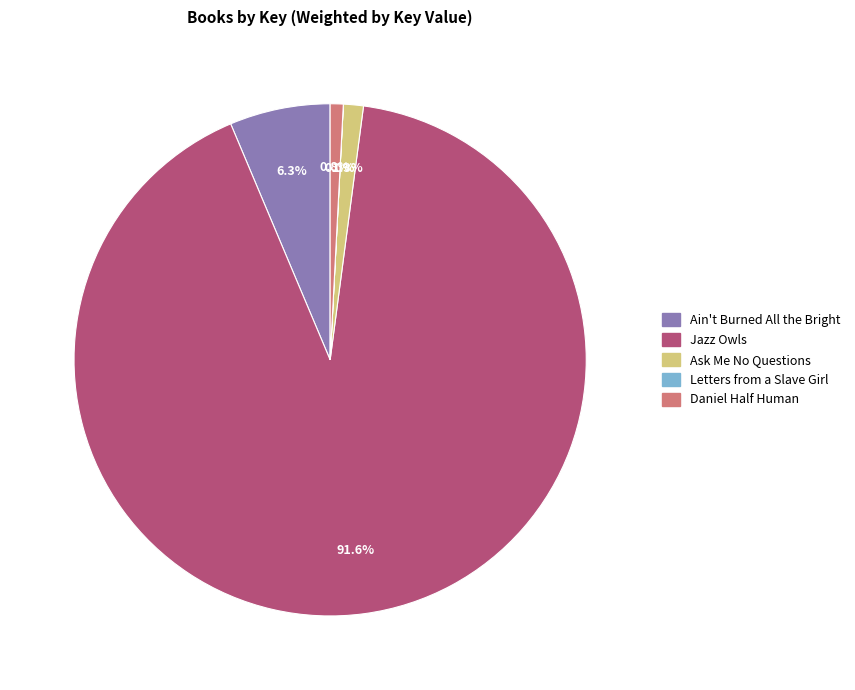

Does Ask Me No Questions represent more than half of the total?

No